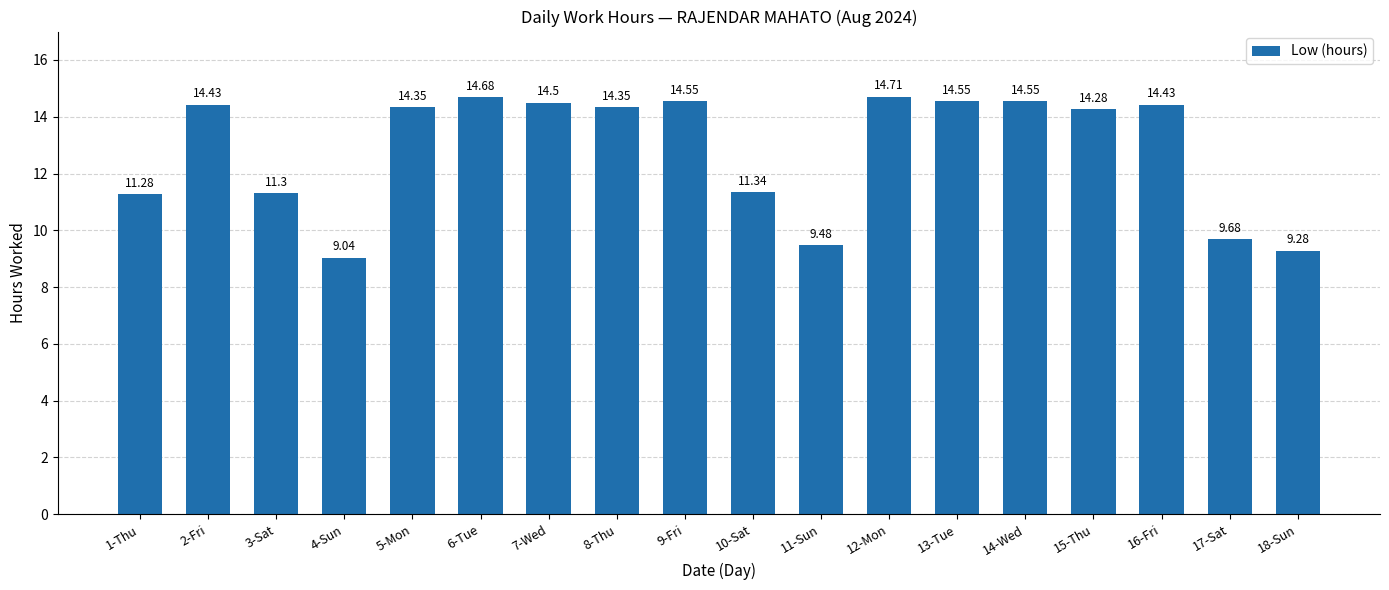

What is the approximate value at 12-Mon?

14.7